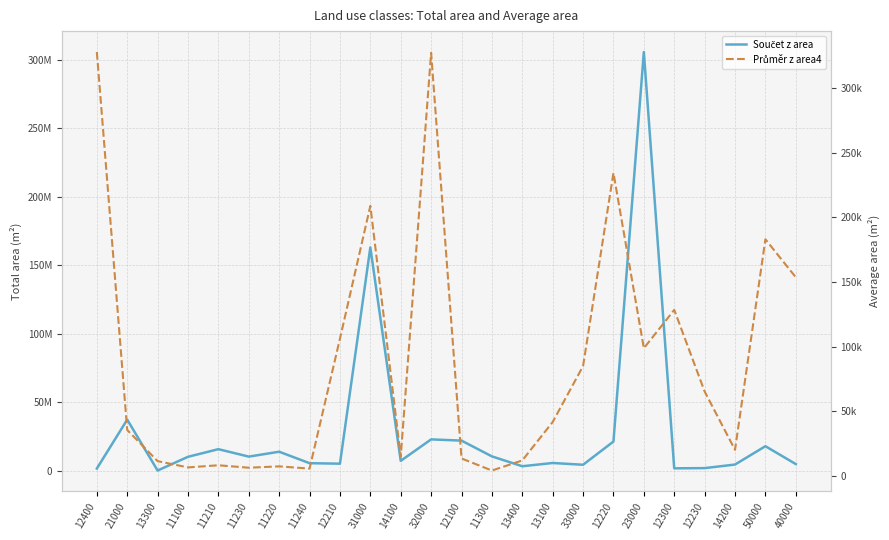

True or false: Součet z area and Průměr z area4 cross at least once.

False